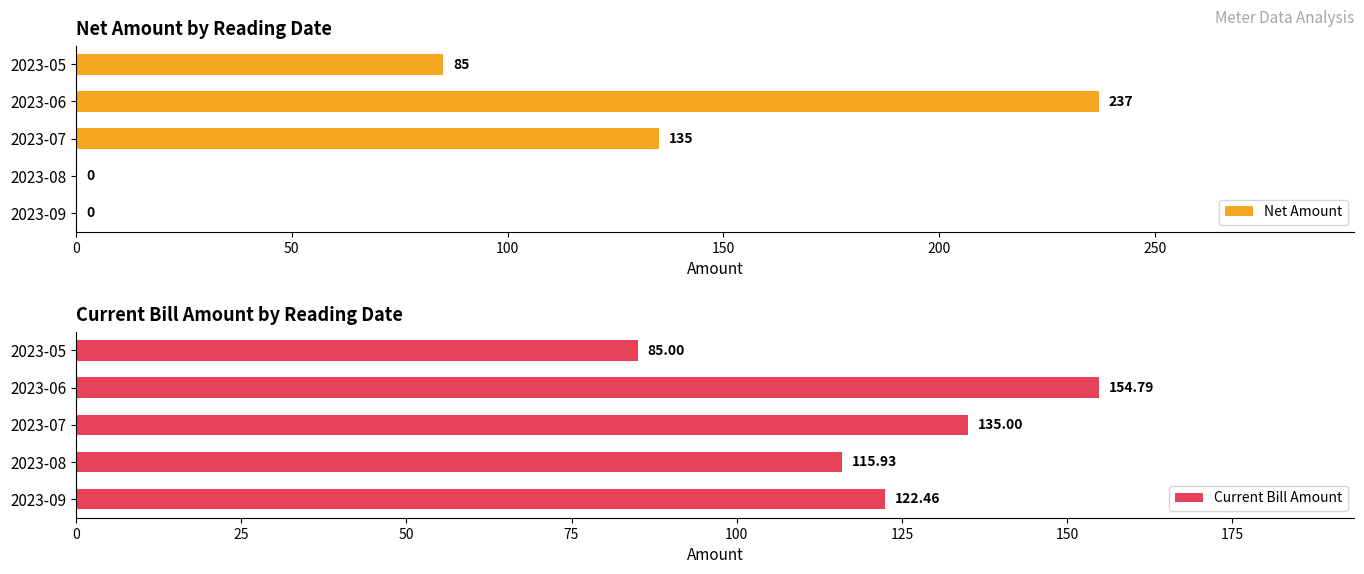

How many series are shown in this chart?

2